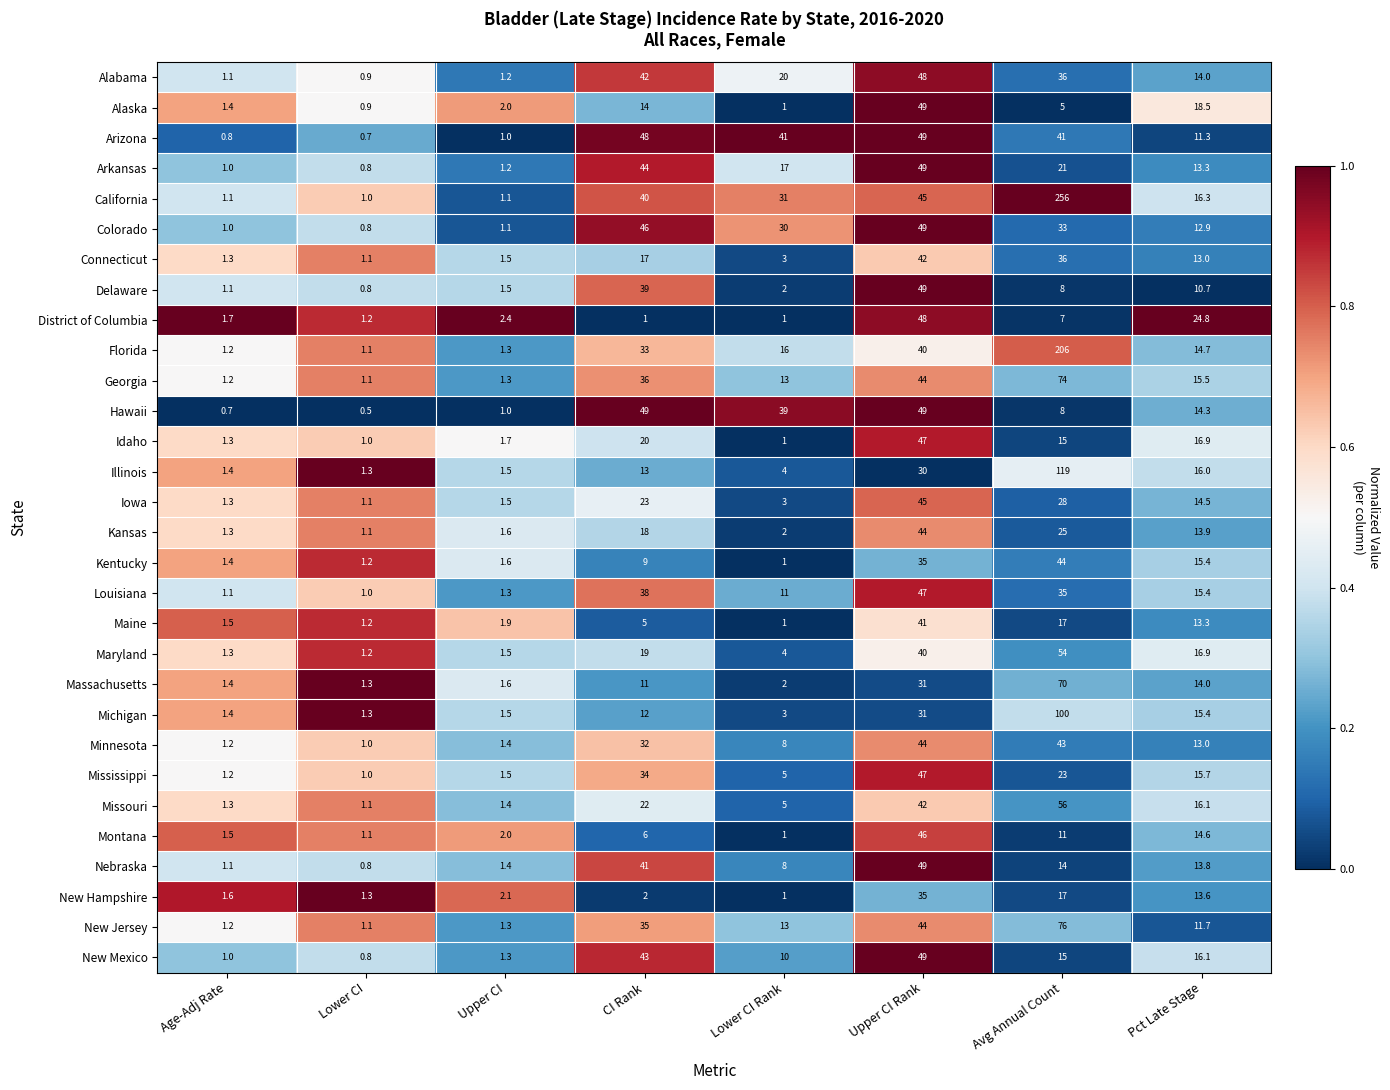

Which category has the highest value across all series?

Avg Annual Count